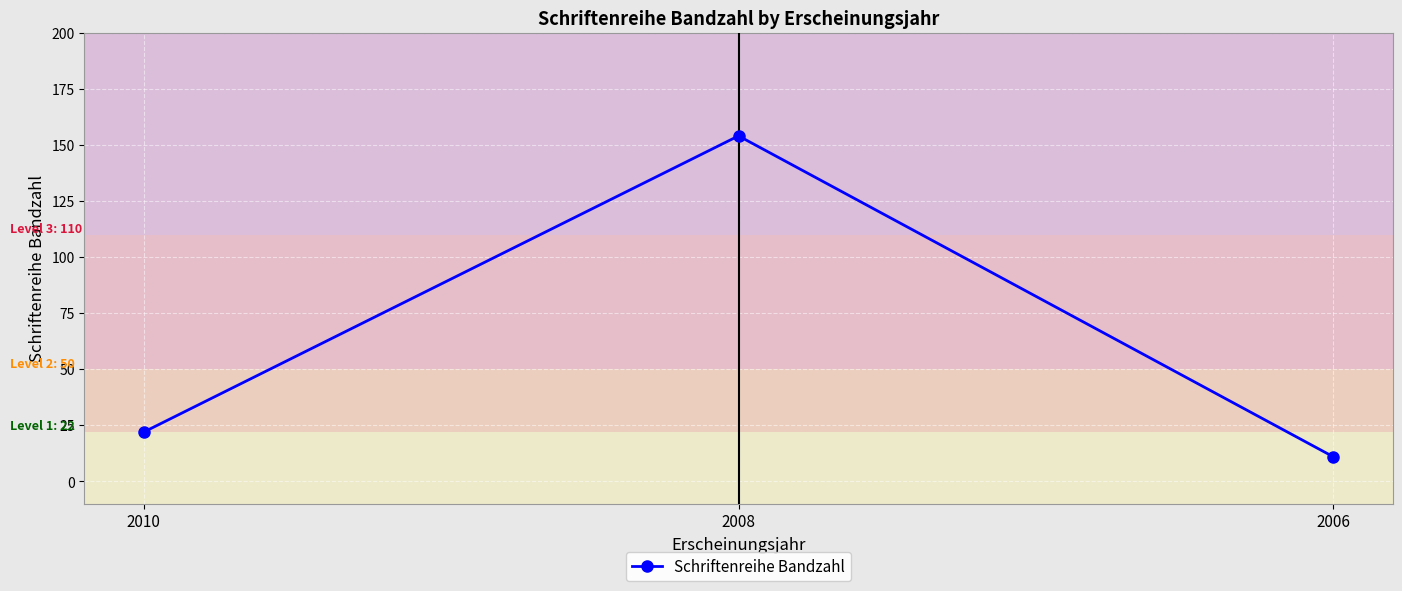

What is the value of the 1st point from the left?

22